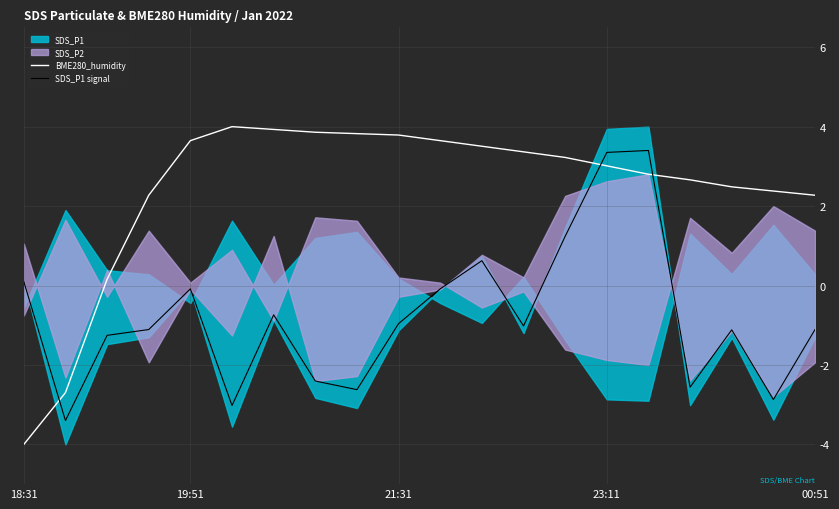

What is the difference between the maximum and minimum values in the SDS_P1 signal series?

6.8